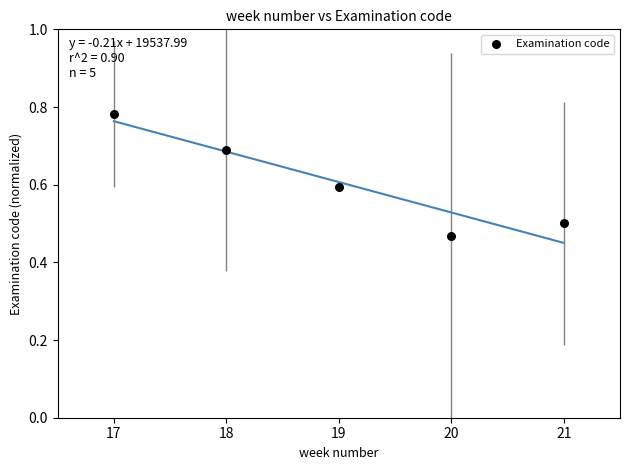

What is the average X value?

19.0